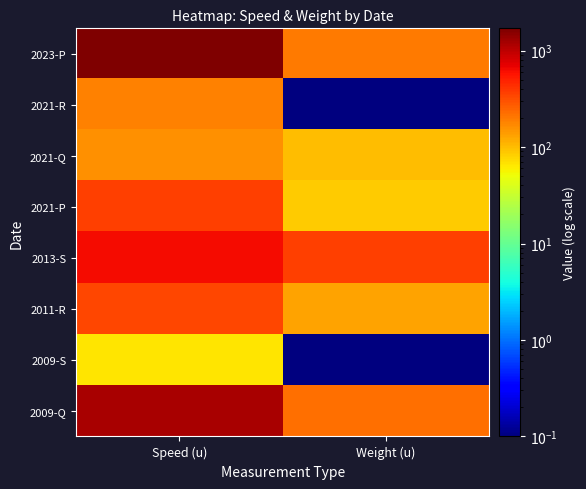

Reading left to right, what are all the values shown in this chart?

2023-P: Speed (u)=1700.0	Weight (u)=200.0
2021-R: Speed (u)=185.0	Weight (u)=0.1
2021-Q: Speed (u)=155.0	Weight (u)=100.0
2021-P: Speed (u)=370.0	Weight (u)=85.0
2013-S: Speed (u)=620.0	Weight (u)=360.0
2011-R: Speed (u)=340.0	Weight (u)=130.0
2009-S: Speed (u)=65.0	Weight (u)=0.1
2009-Q: Speed (u)=1200.0	Weight (u)=220.0